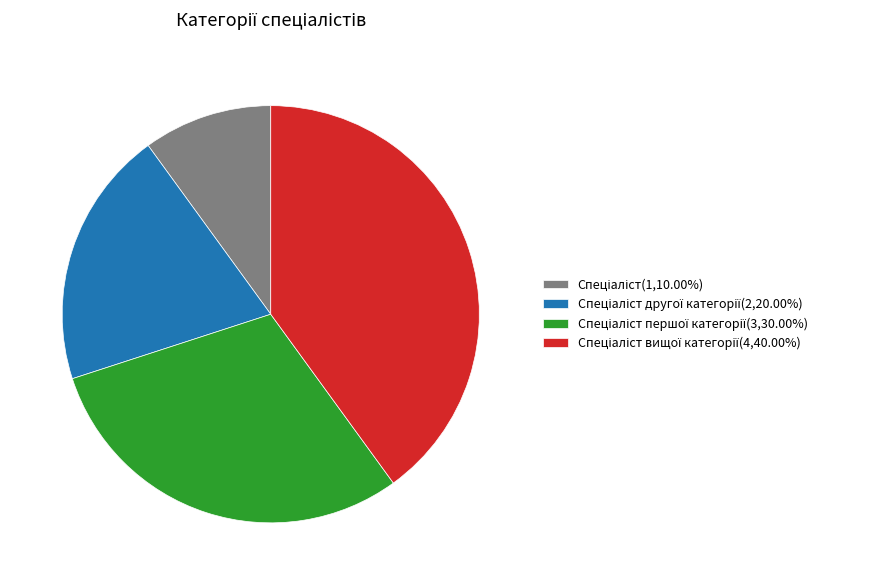

Is there a majority slice in this chart?

No